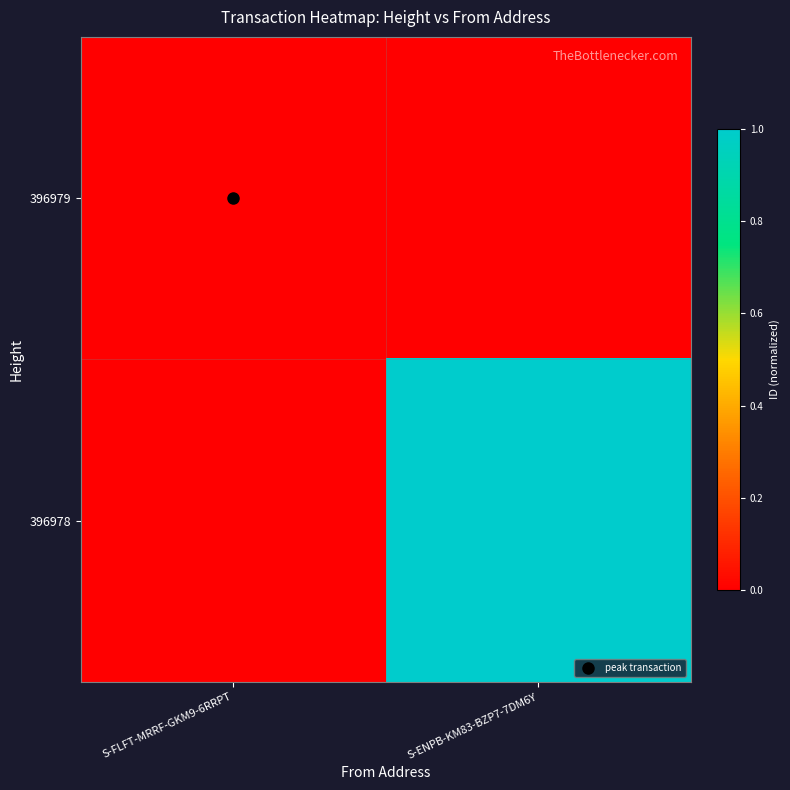

Reading left to right, transcribe all the data shown in this chart.

396979: S-FLFT-MRRF-GKM9-6RRPT=0	S-ENPB-KM83-BZP7-7DM6Y=0
396978: S-FLFT-MRRF-GKM9-6RRPT=0	S-ENPB-KM83-BZP7-7DM6Y=1